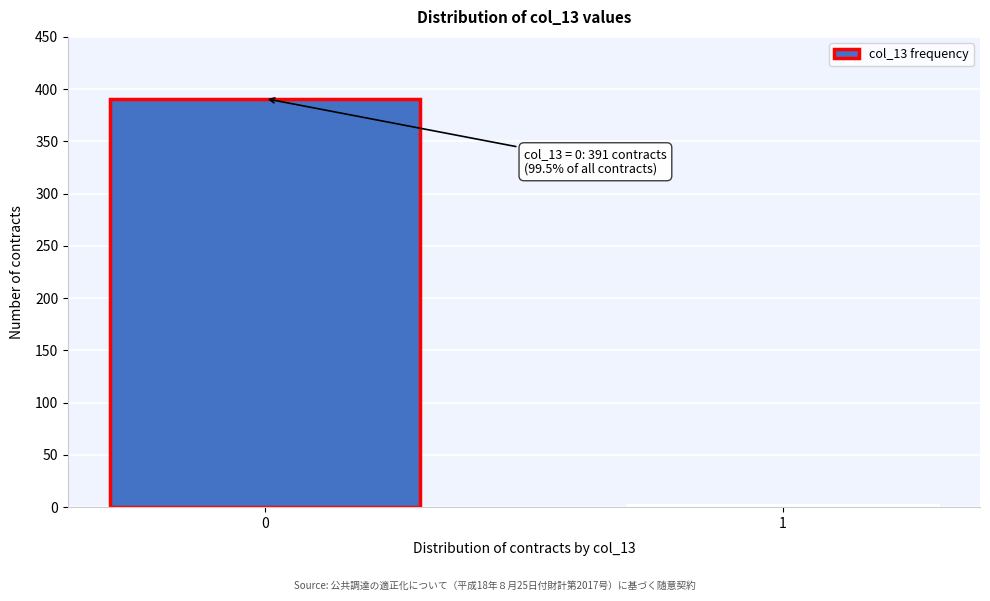

Reading left to right, list all the values displayed in this chart.

391	2